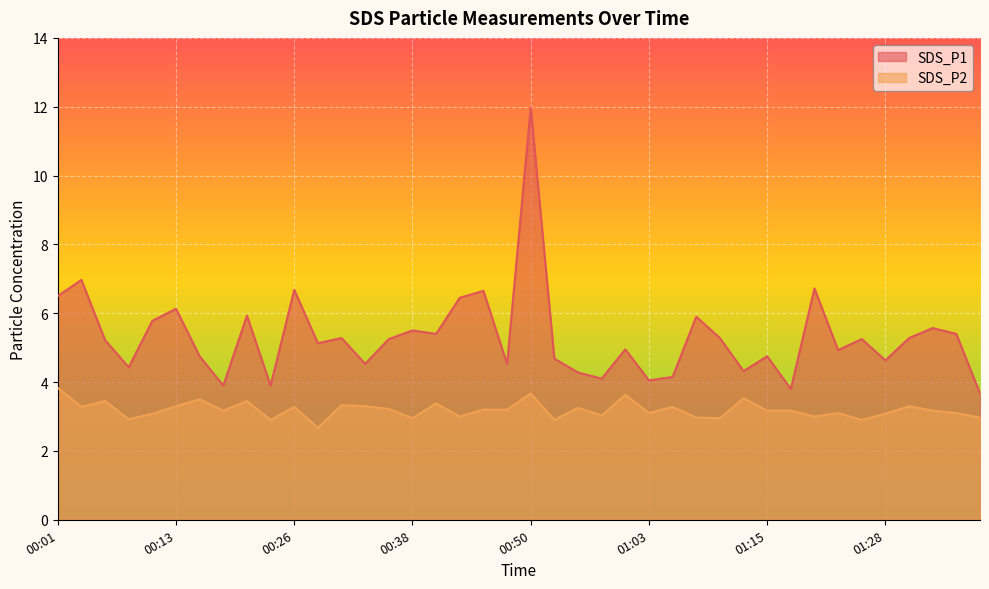

At which category does the chart reach its peak across all series?

00:50